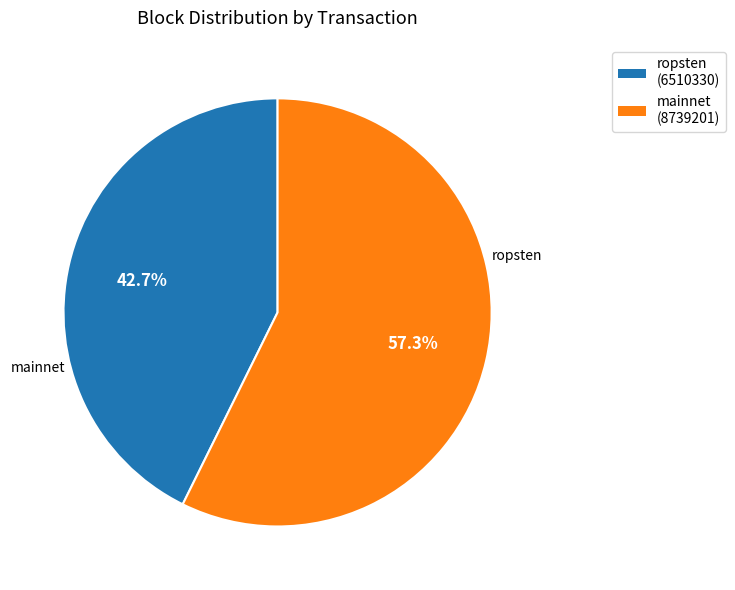

Is there any slice that represents more than half of the pie?

Yes